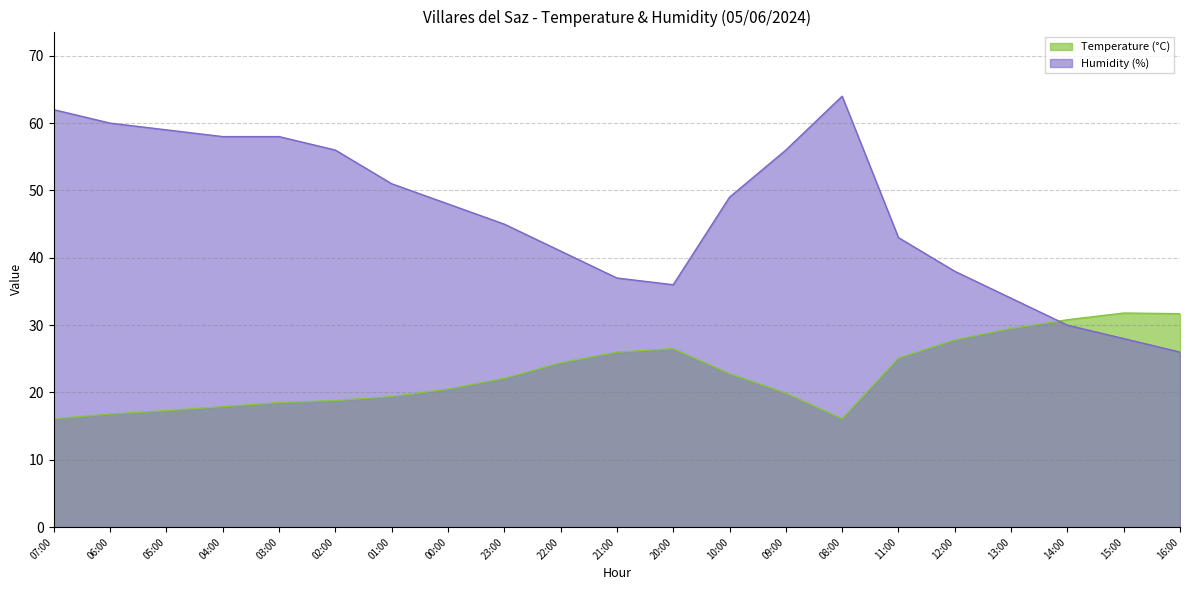

What is the difference between the maximum and minimum values in the Humidity (%) series?

38.0